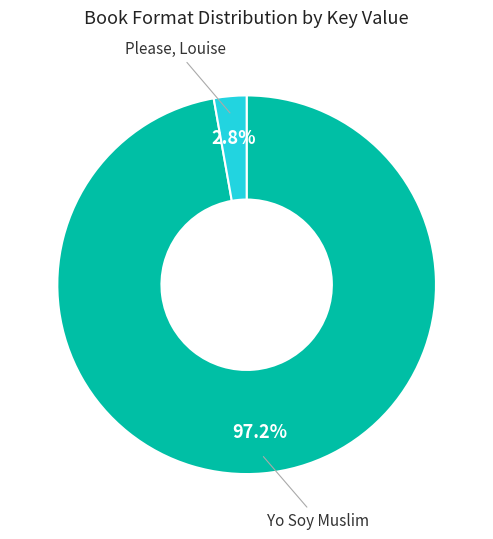

Does any single category account for the majority?

Yes